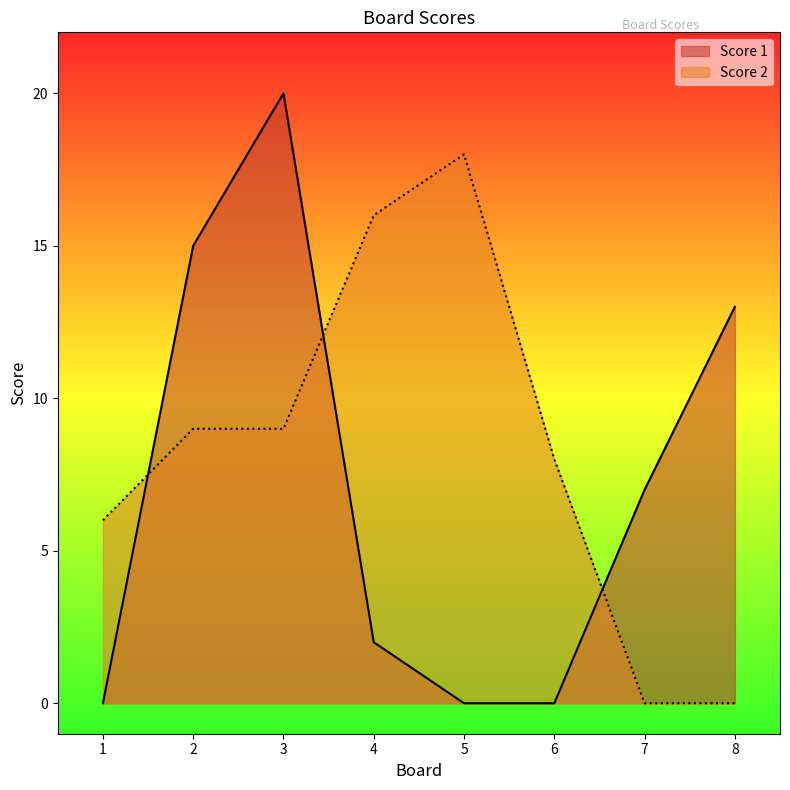

Is it true that Score 2 equals 0 at 8?

True